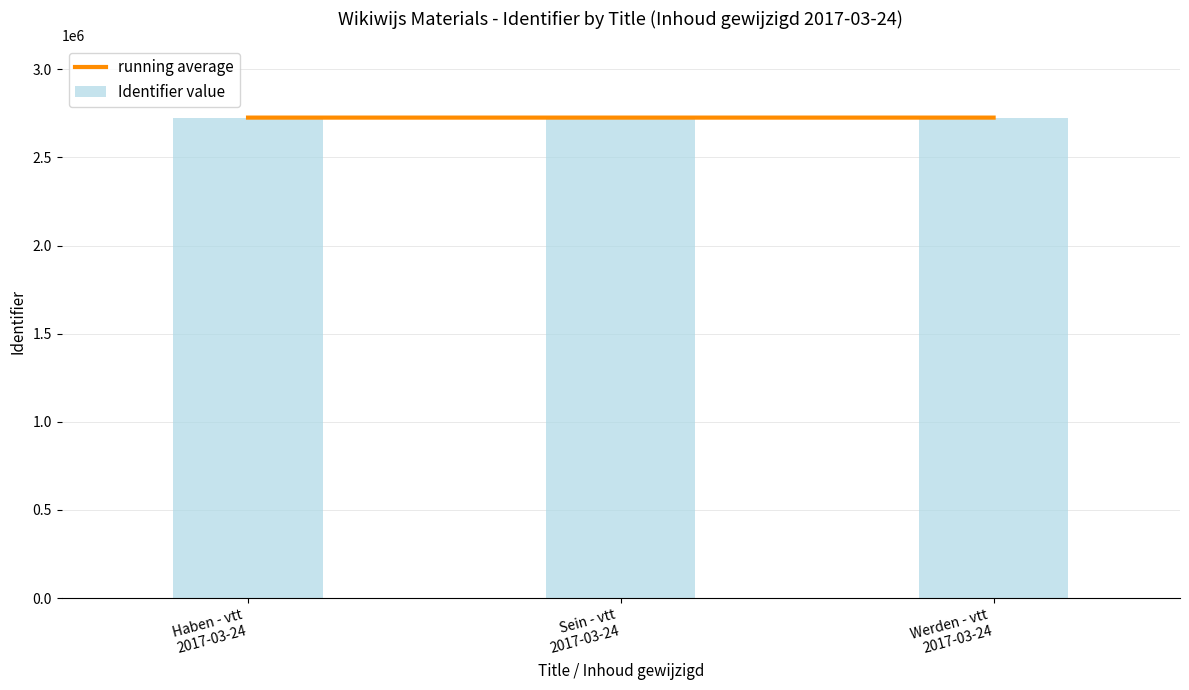

Reading right to left, what are all the values shown in this chart?

running average: Werden - vtt
2017-03-24=2725556	Sein - vtt
2017-03-24=2725555	Haben - vtt
2017-03-24=2725554
Identifier value: Werden - vtt
2017-03-24=2725558	Sein - vtt
2017-03-24=2725556	Haben - vtt
2017-03-24=2725554